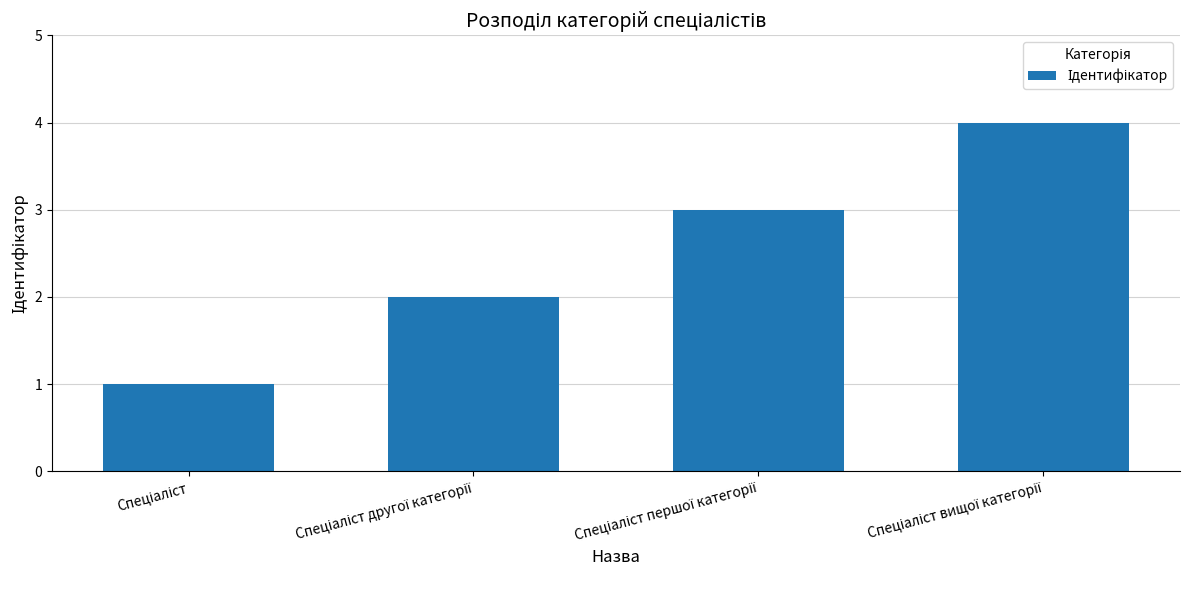

How many bars are there in total?

4